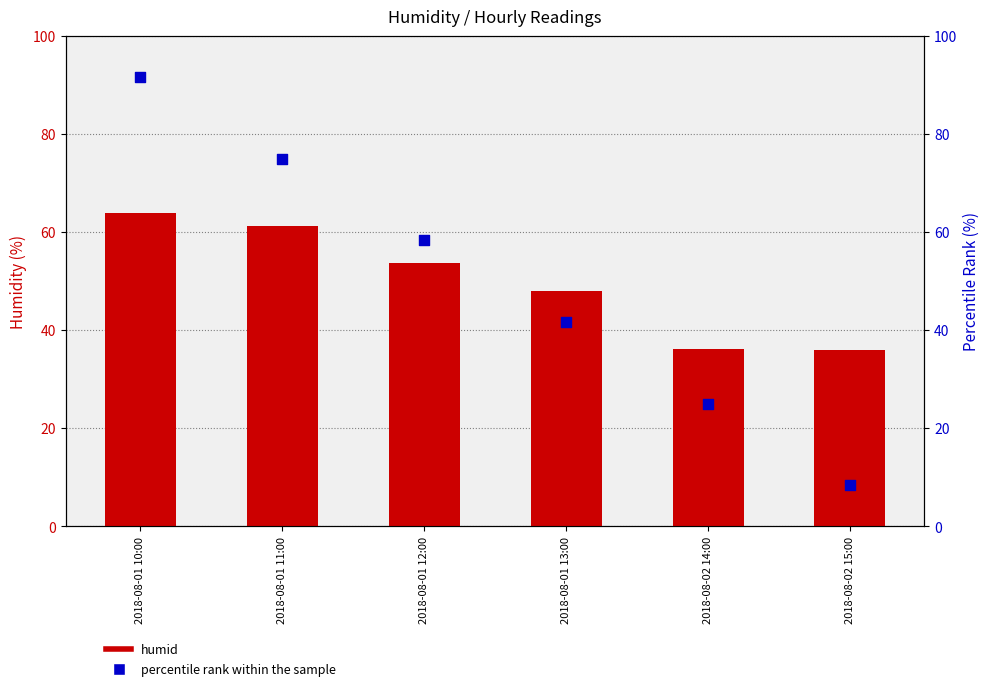

At how many categories does at least one series exceed 32?

6